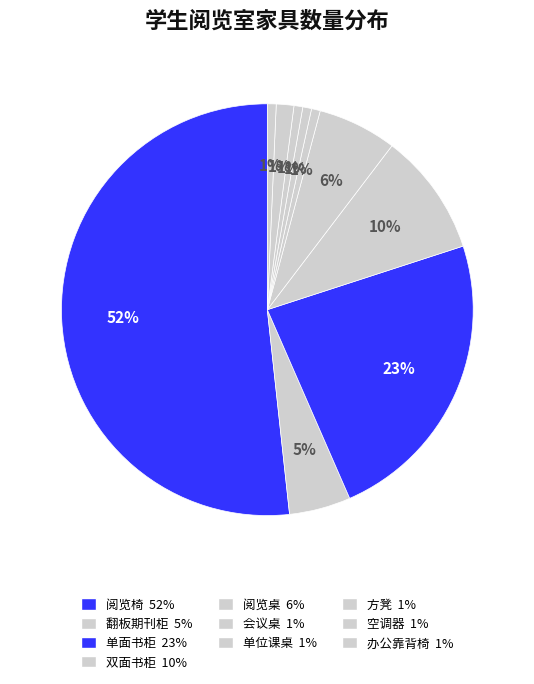

To the nearest percent, what percentage of the pie is 单位课桌?

1%